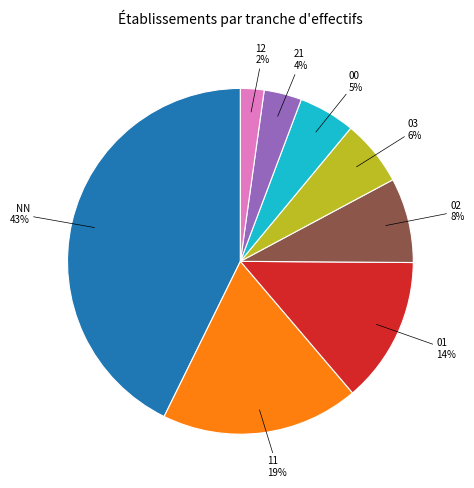

How many slices are in this pie chart?

8